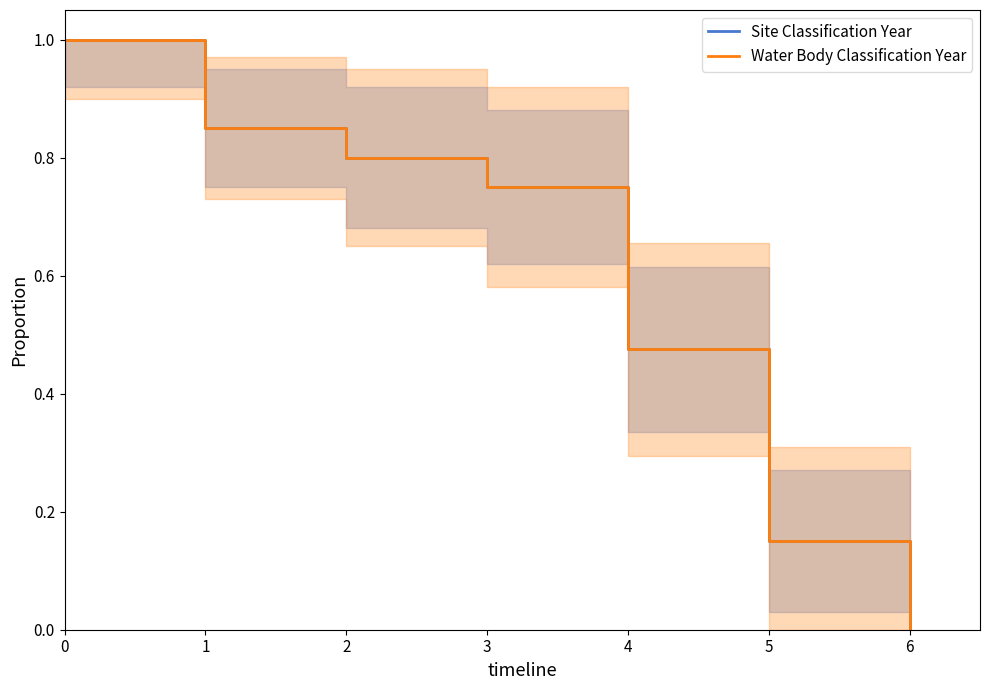

What is the value of the Water Body Classification Year point at the 1st from the left?

1.0